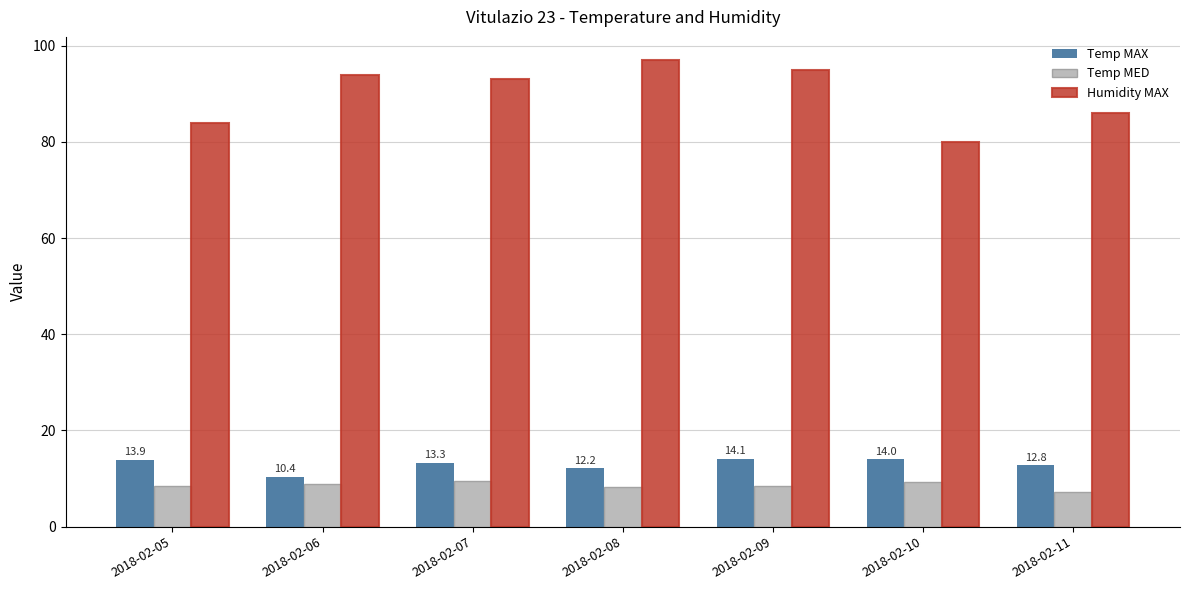

What are all the series names shown in the legend?

Temp MAX, Temp MED, Humidity MAX